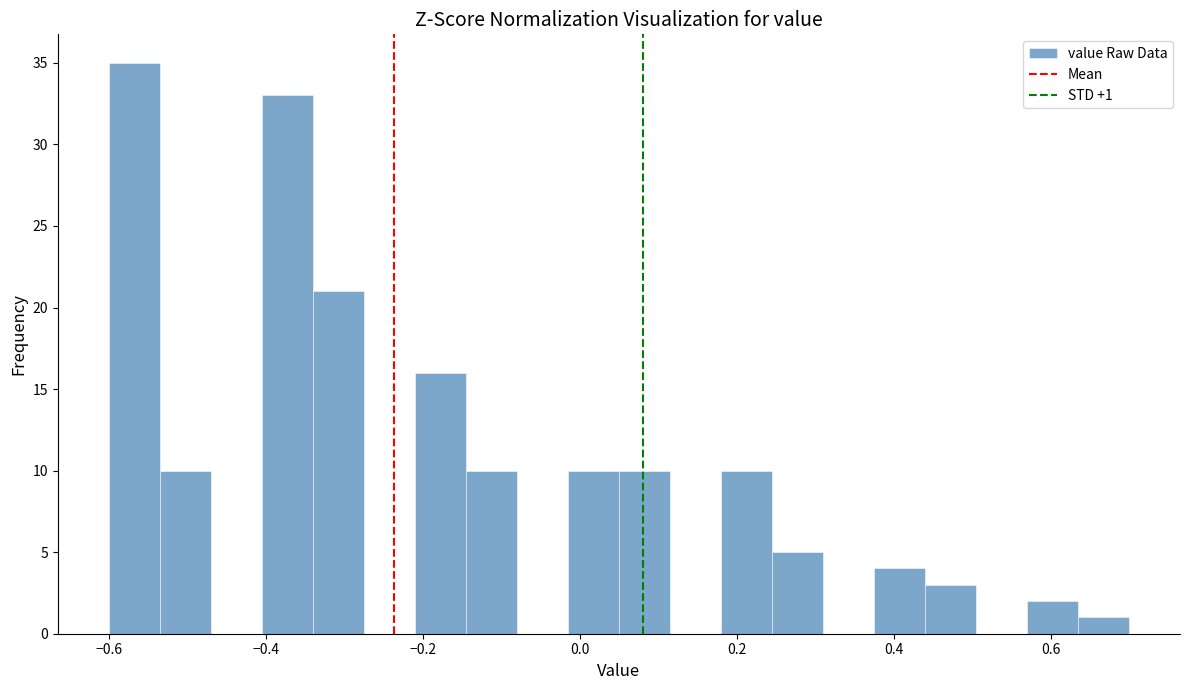

Around what value on the x-axis is the tallest bar? Give the approximate position of its centre, as read against the axis.

-0.56